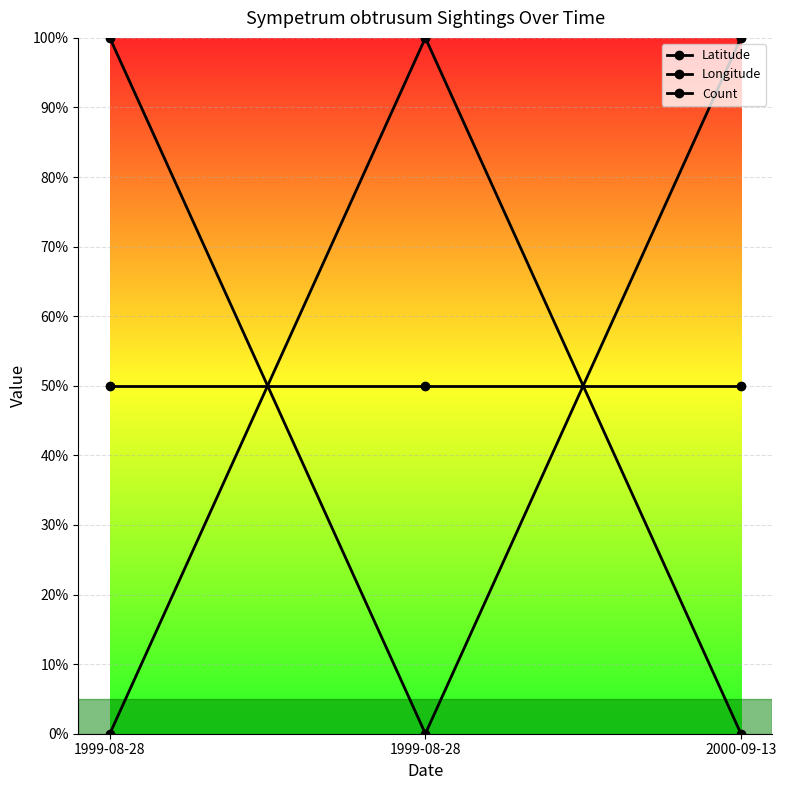

Where is Longitude nearest to the value 0?

1999-08-28